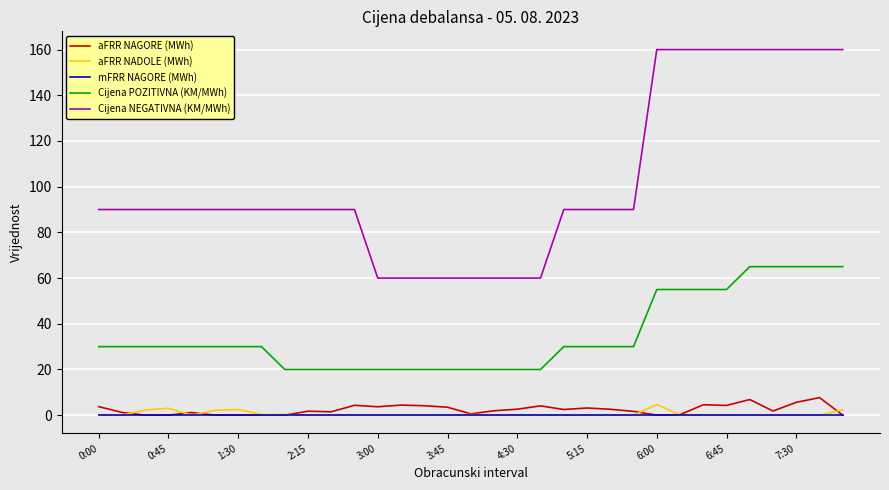

What is the highest value of the Cijena NEGATIVNA (KM/MWh) series?

160.0